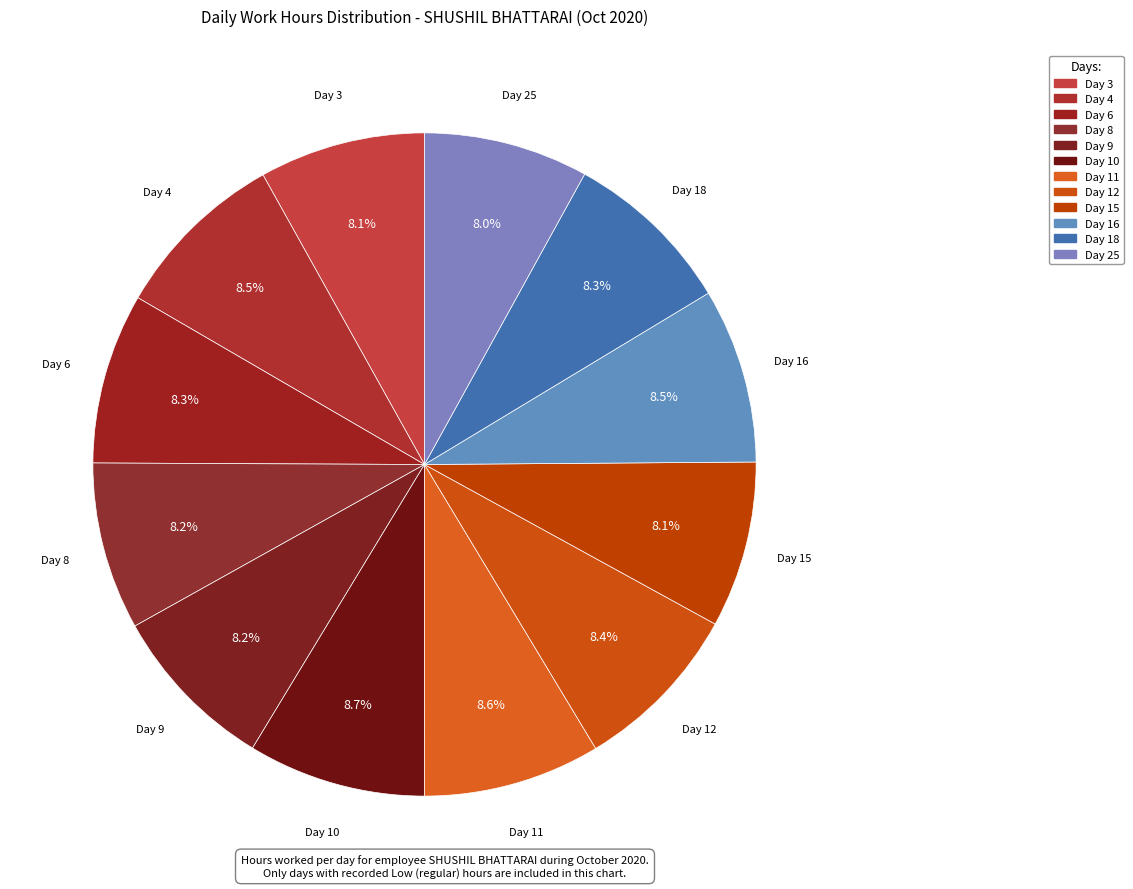

Which category has the smallest portion of the pie?

Day 25